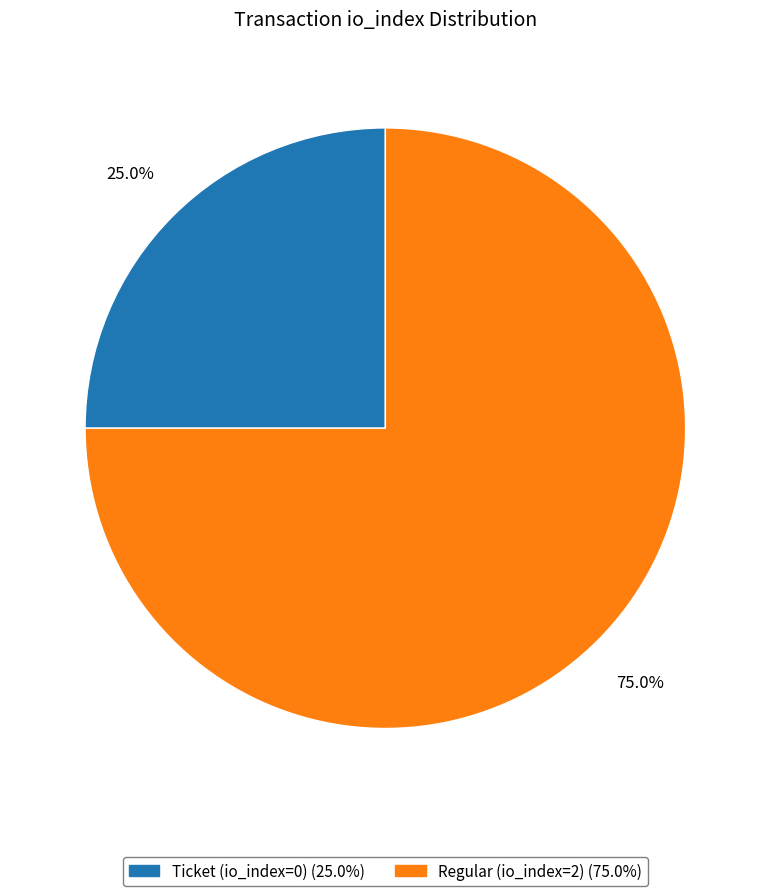

How many segments does this pie chart have?

2